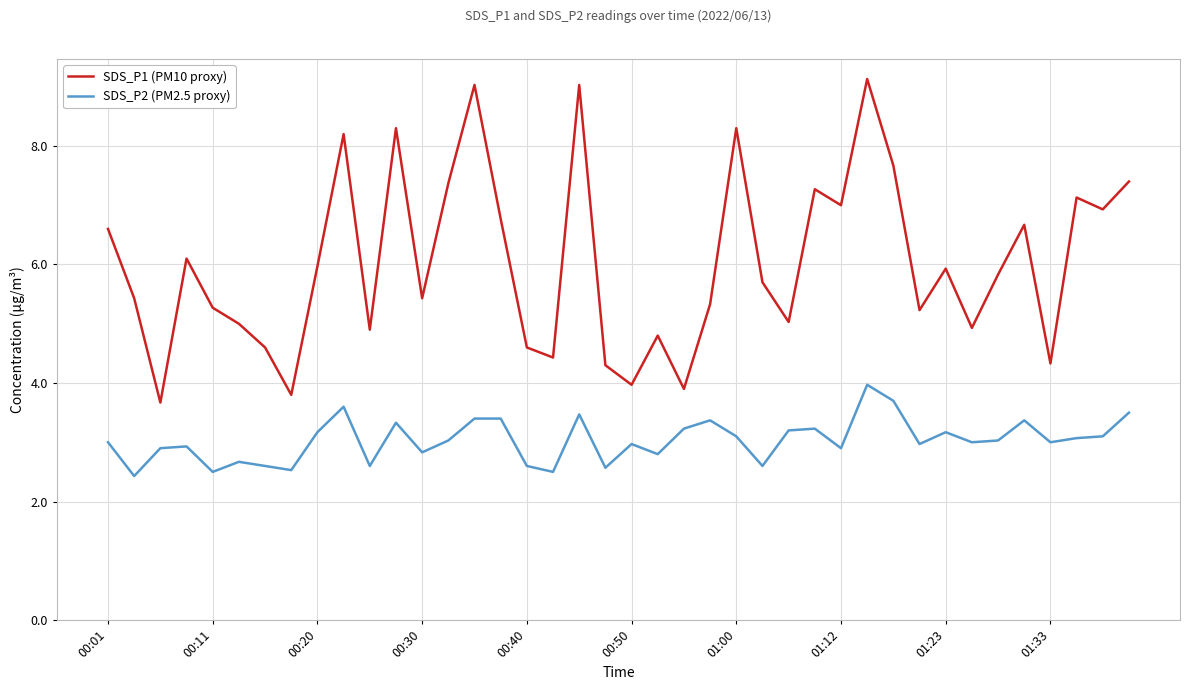

True or false: SDS_P1 (PM10 proxy) and SDS_P2 (PM2.5 proxy) intersect in this chart.

False